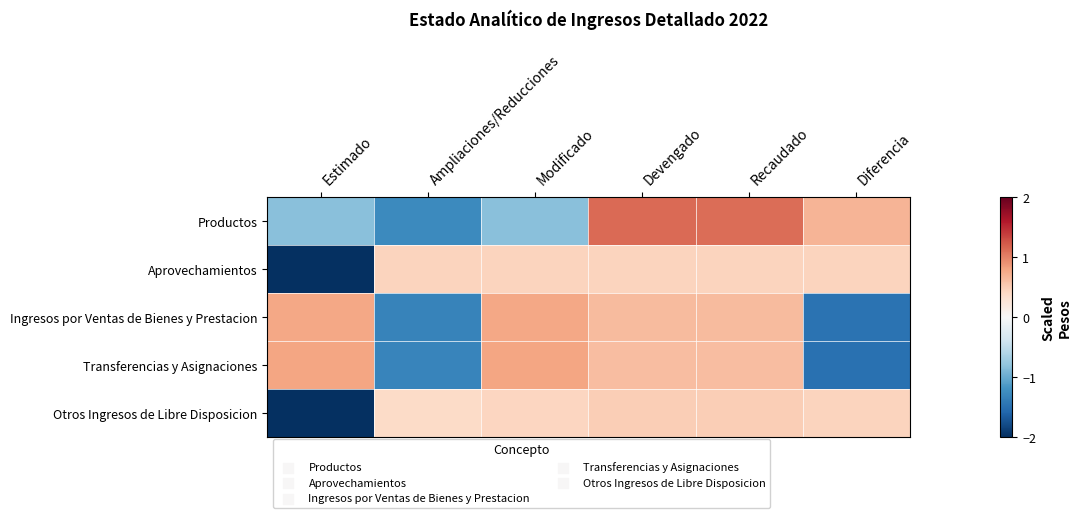

List the series in order of their peak value, highest first.

Productos, Transferencias y Asignaciones, Ingresos por Ventas de Bienes y Prestacion, Otros Ingresos de Libre Disposicion, Aprovechamientos